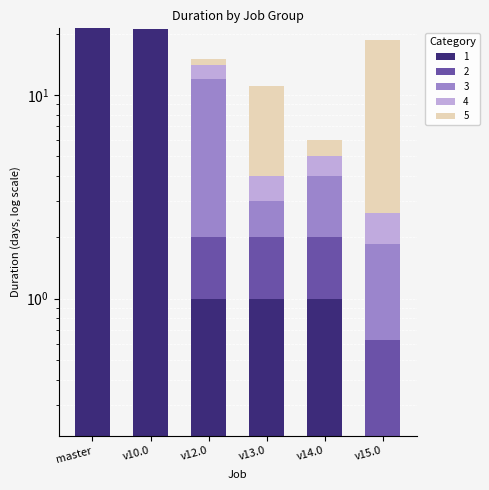

How many categories are shown in the chart?

6